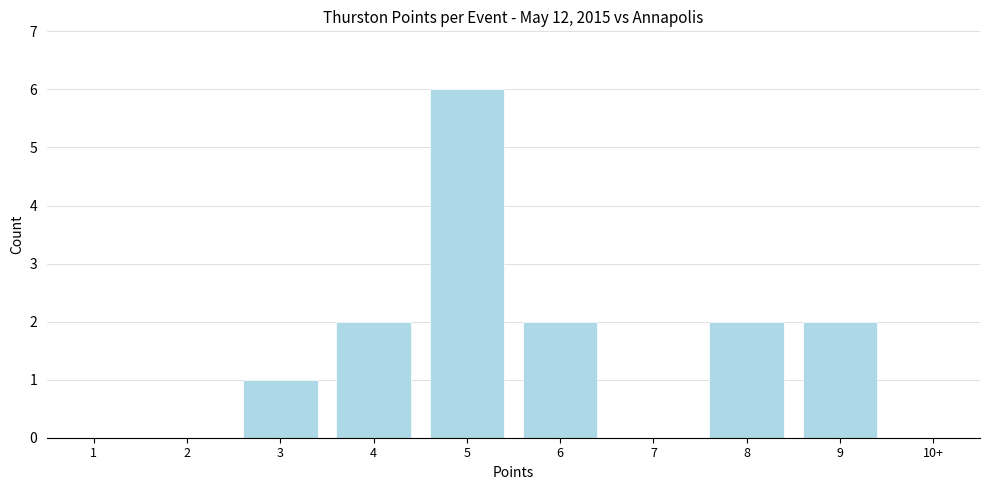

Reading left to right, what are all the values shown in this chart?

1=0	2=0	3=1	4=2	5=6	6=2	7=0	8=2	9=2	10+=0